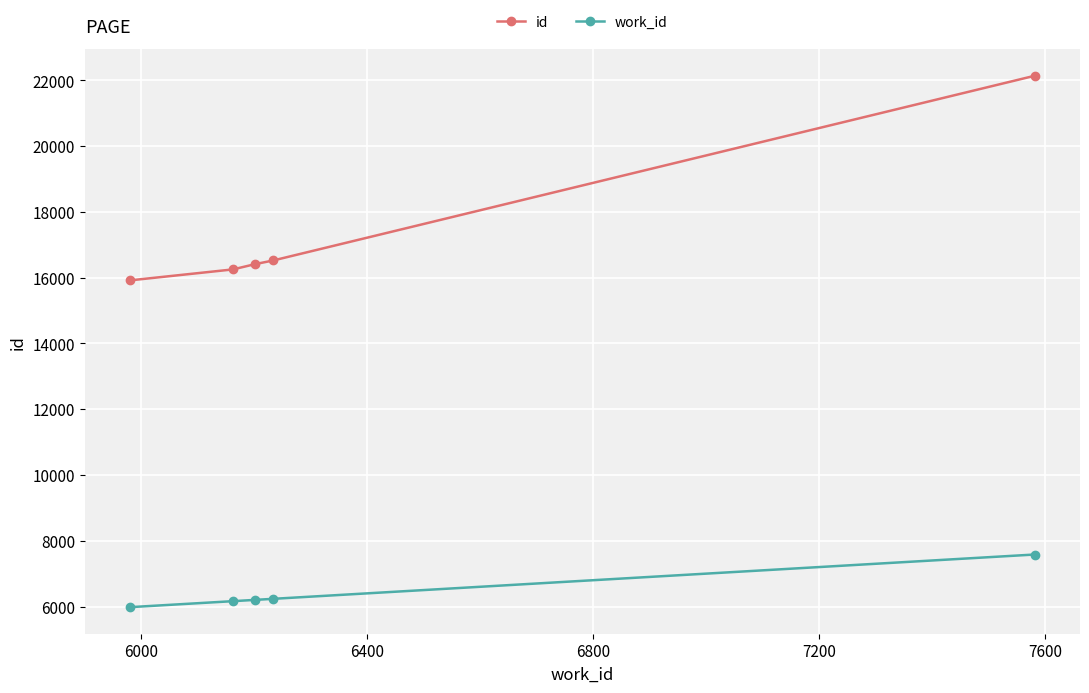

True or false: work_id and id cross at least once.

False